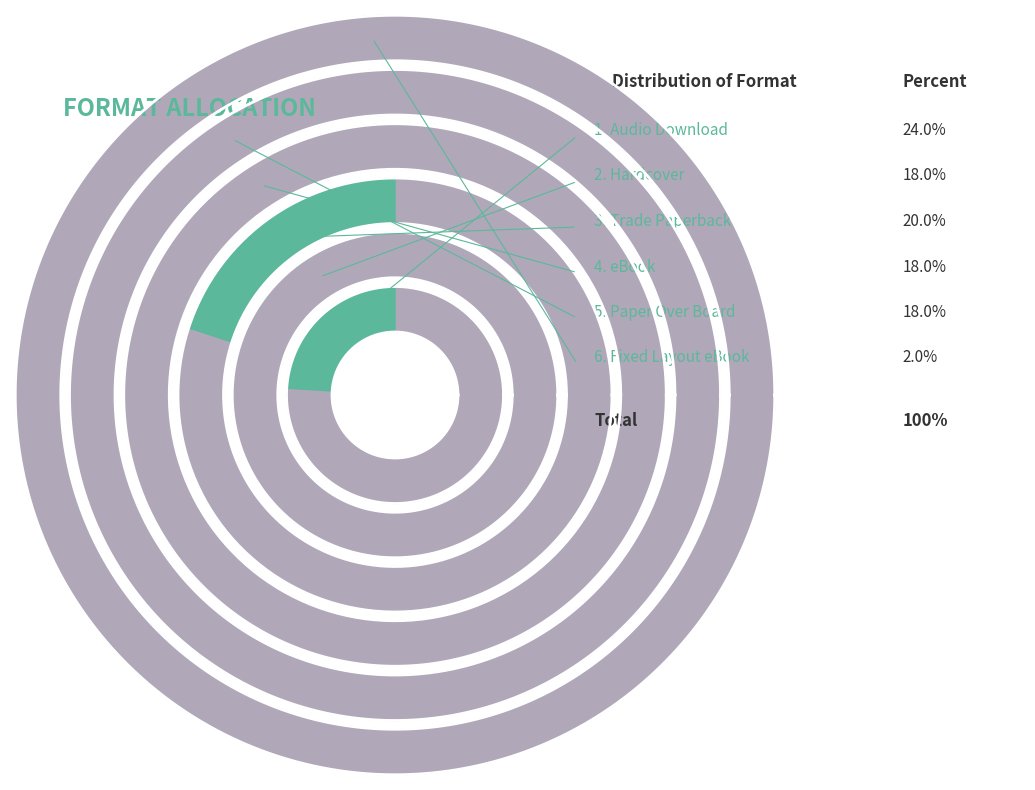

Which slice is the smallest?

Fixed Layout eBook